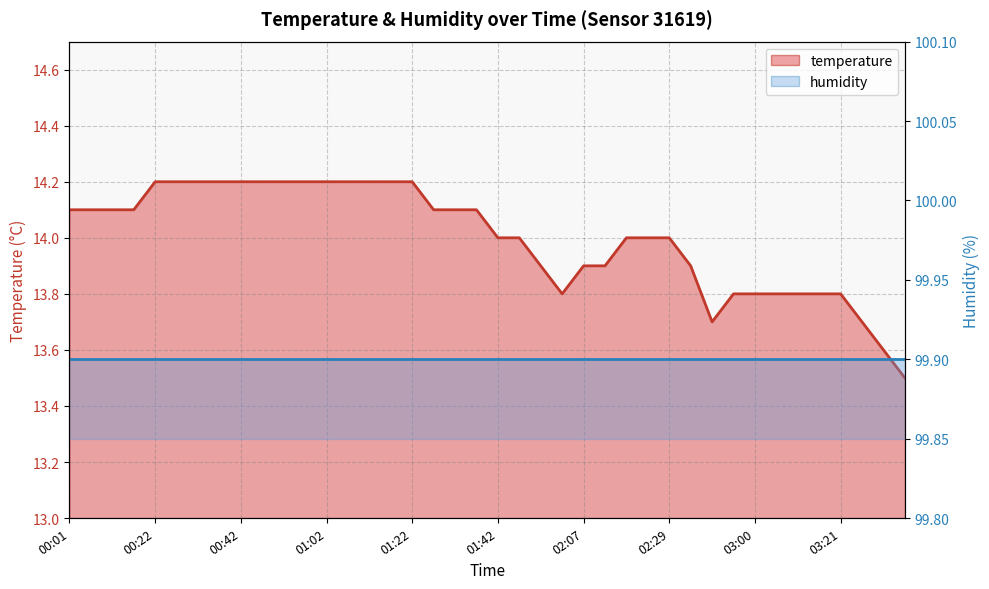

What is the label of the 28th point from the left?

02:23